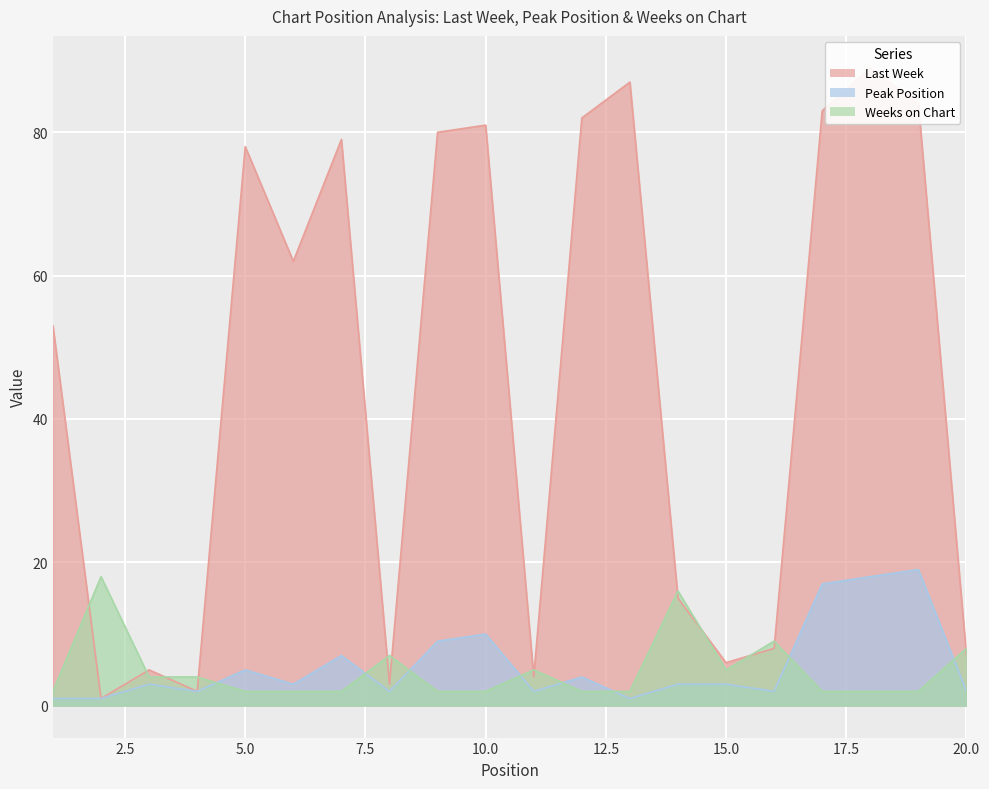

List the labels in order of Last Week value, smallest first.

2, 4, 8, 11, 3, 15, 20, 16, 14, 1, 6, 5, 7, 9, 10, 12, 17, 19, 13, 18